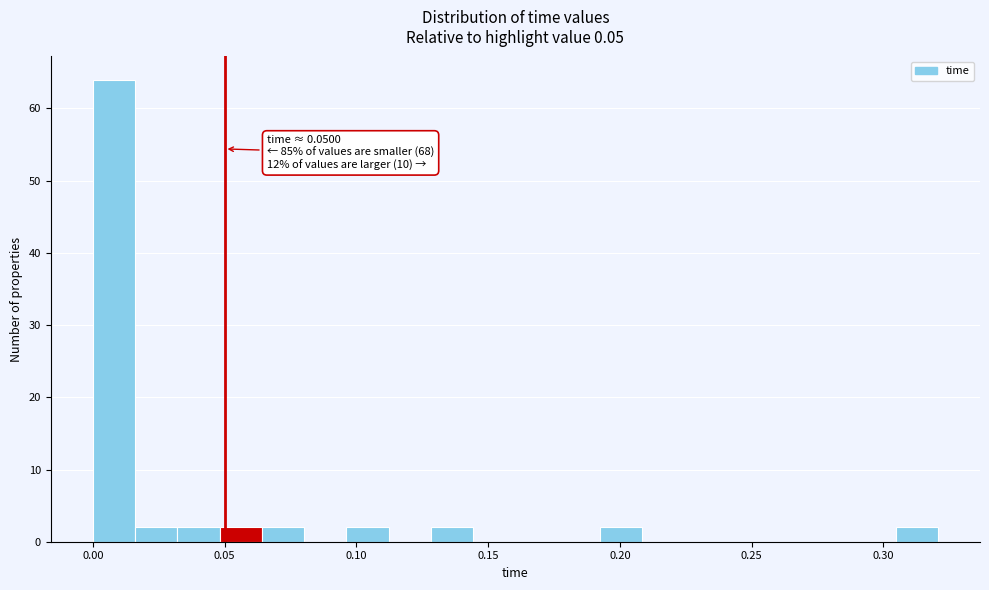

Read against the x-axis, roughly where is the centre of the tallest bar?

0.010